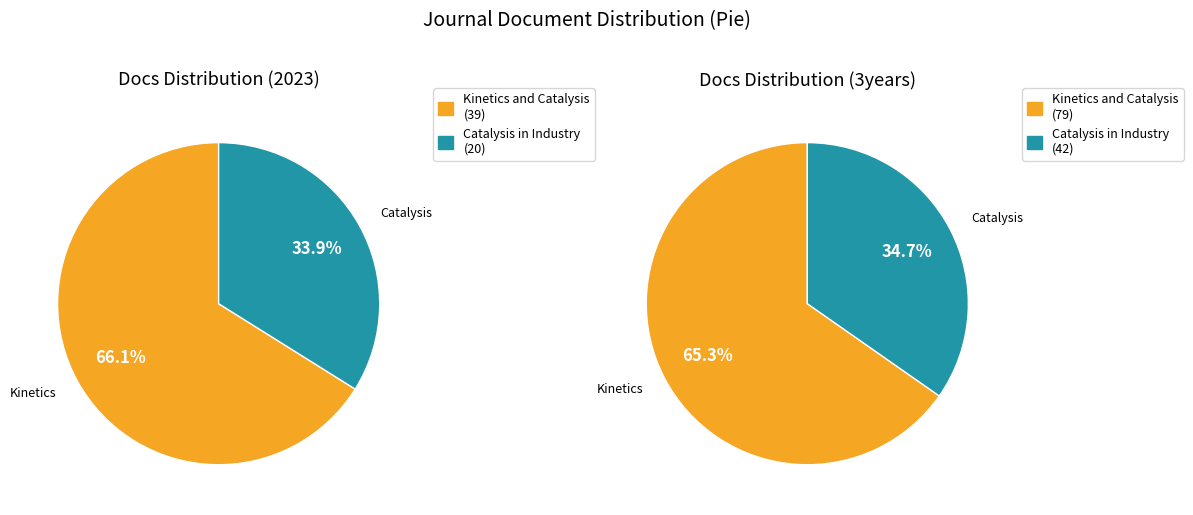

To the nearest percent, what is the combined percentage of Kinetics and Catalysis and Catalysis in Industry?

100%